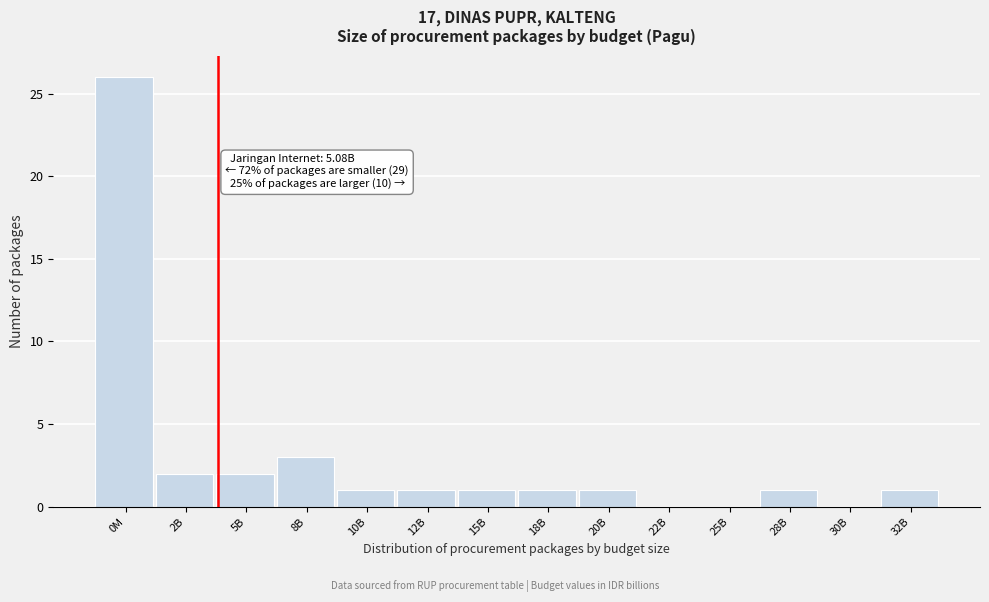

Reading right to left, extract all data points from this chart.

32B=1	30B=0	28B=1	25B=0	22B=0	20B=1	18B=1	15B=1	12B=1	10B=1	8B=3	5B=2	2B=2	0M=26